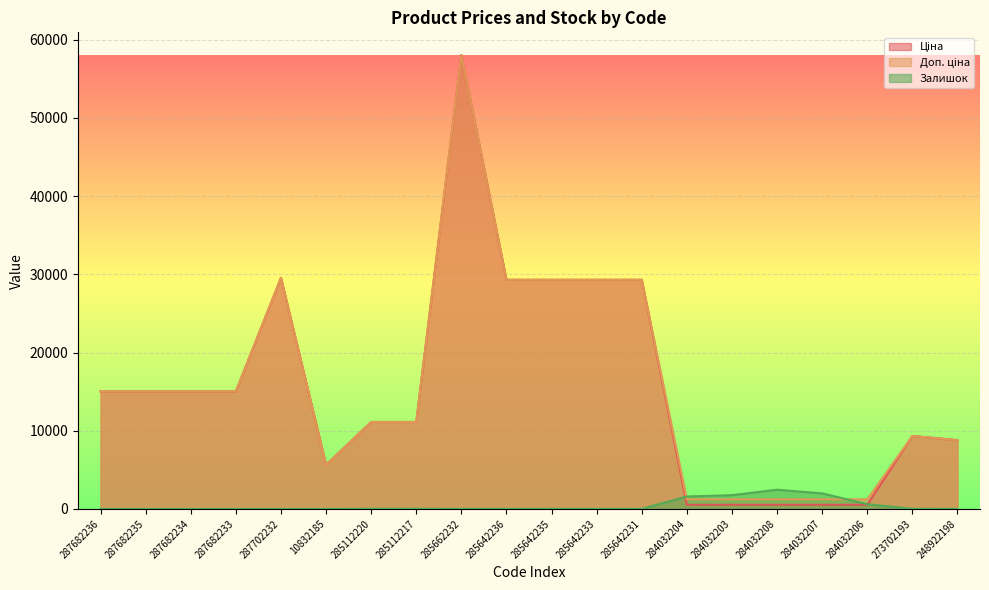

Is the value of Залишок at 287702232 greater than the value of Ціна at 287682236?

No